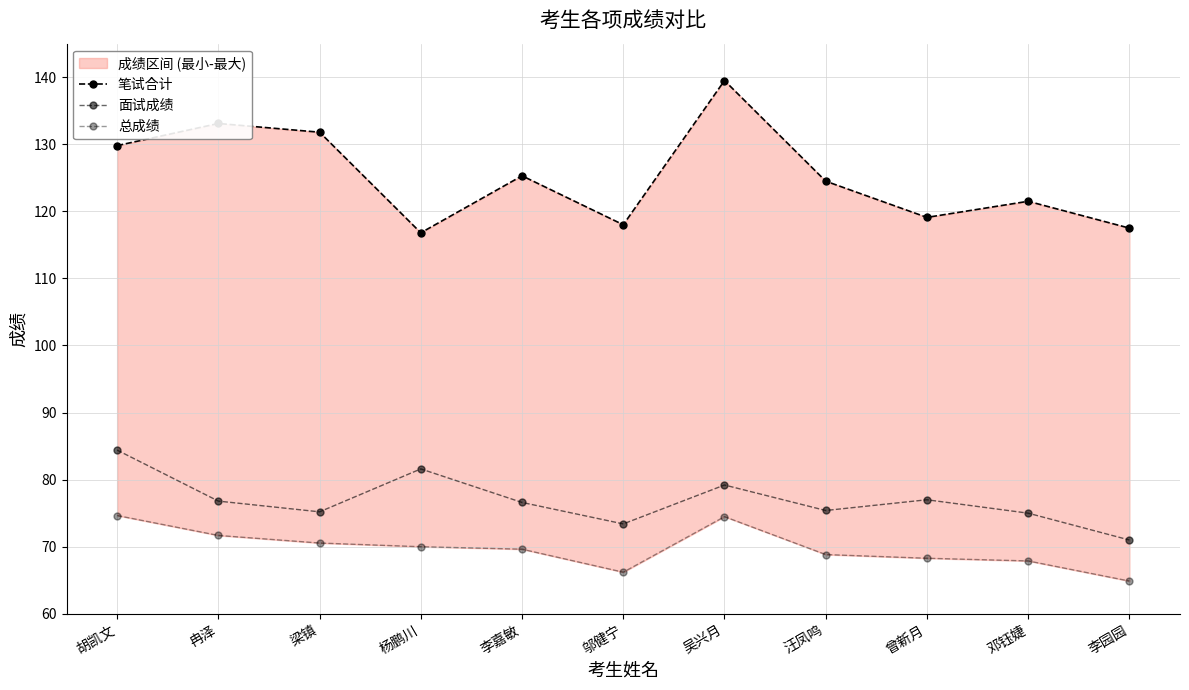

What is the difference between the maximum and minimum values in the 面试成绩 series?

13.4